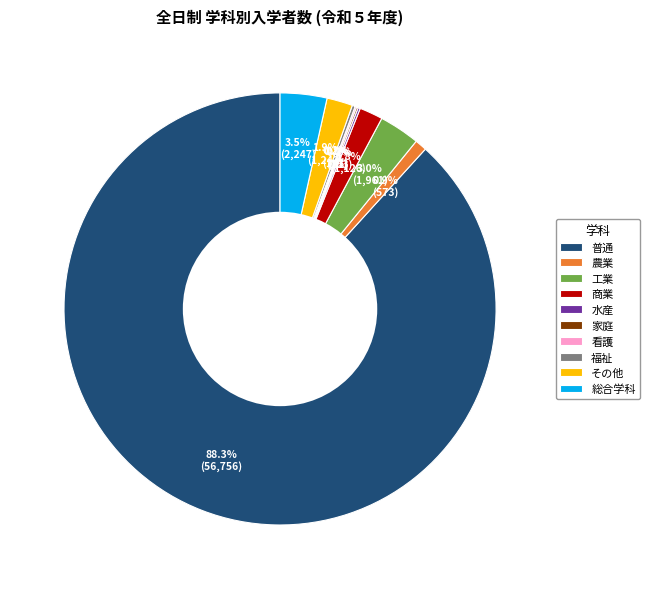

The 工業 slice represents 17% of the pie. True or false?

False